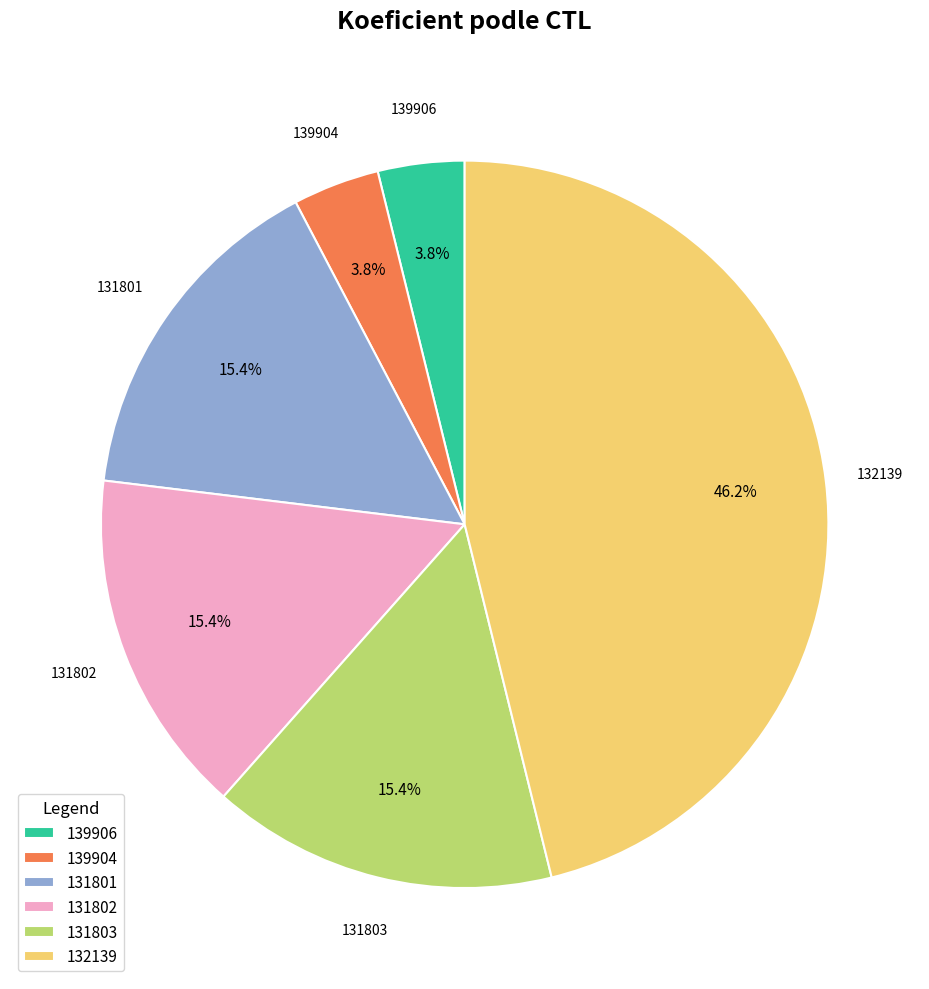

What percentage is NOT represented by 131802?

84.6%